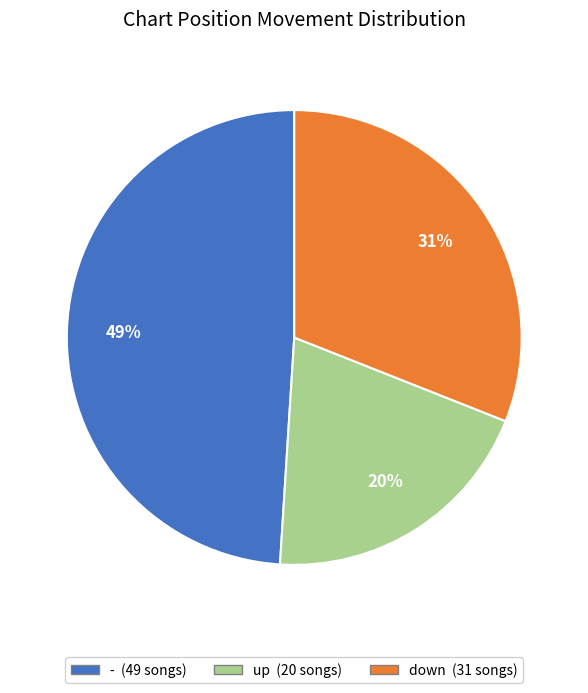

To the nearest percent, what is the average slice percentage?

33%